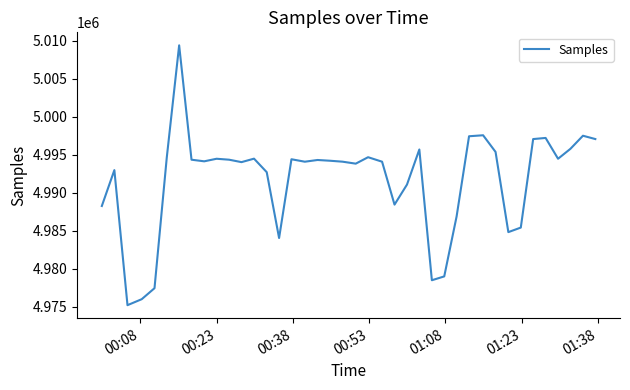

What is the maximum value shown in the chart?

5009419